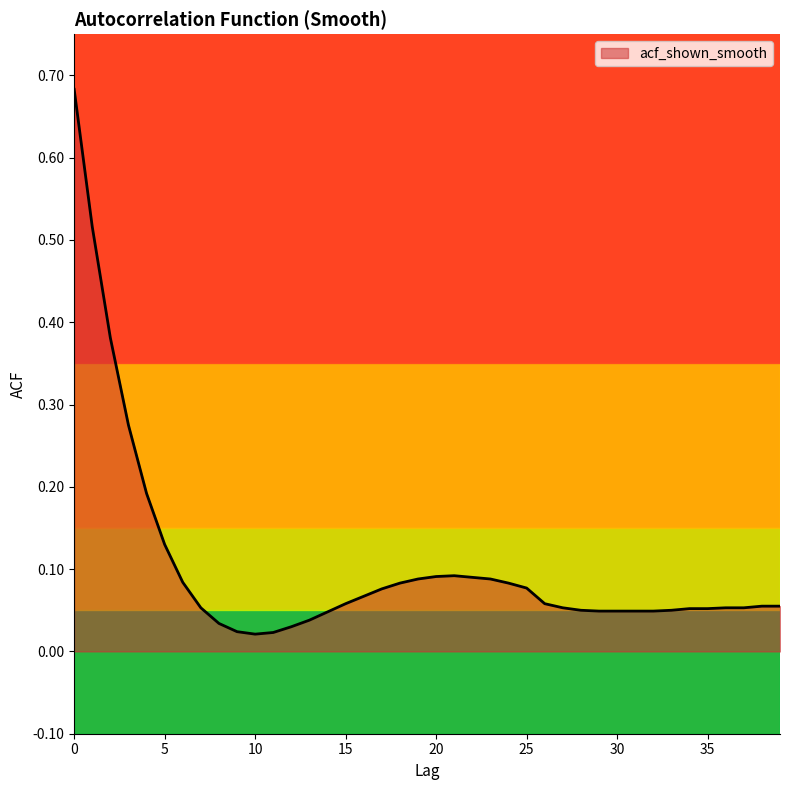

Reading left to right, what are all the values shown in this chart?

0.7	0.5	0.4	0.3	0.2	0.1	0.1	0.1	0.0	0.0	0.0	0.0	0.0	0.0	0.0	0.1	0.1	0.1	0.1	0.1	0.1	0.1	0.1	0.1	0.1	0.1	0.1	0.1	0.1	0.0	0.0	0.0	0.0	0.1	0.1	0.1	0.1	0.1	0.1	0.1